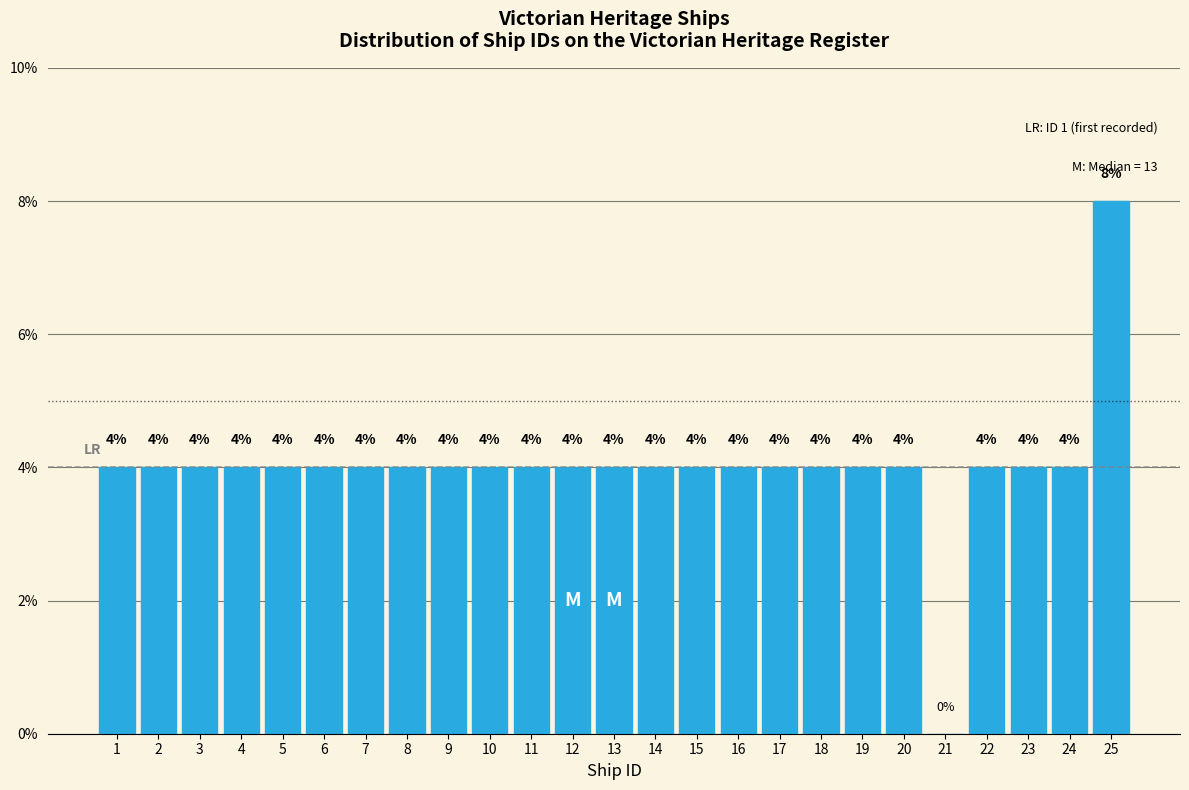

Reading left to right, what are all the values shown in this chart?

1=4	2=4	3=4	4=4	5=4	6=4	7=4	8=4	9=4	10=4	11=4	12=4	13=4	14=4	15=4	16=4	17=4	18=4	19=4	20=4	21=0	22=4	23=4	24=4	25=8